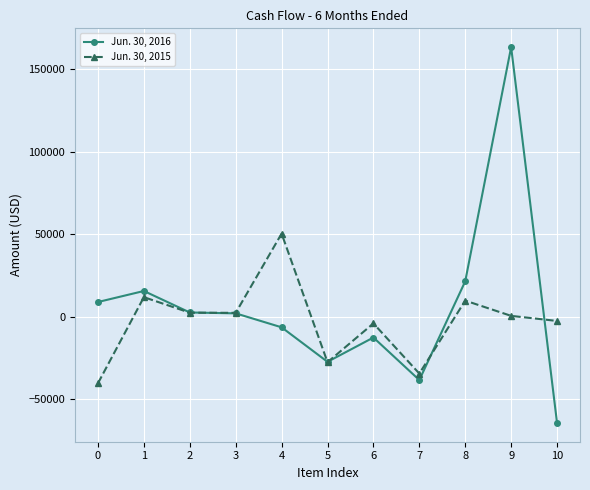

What is the difference between the maximum and minimum values in the Jun. 30, 2015 series?

90750